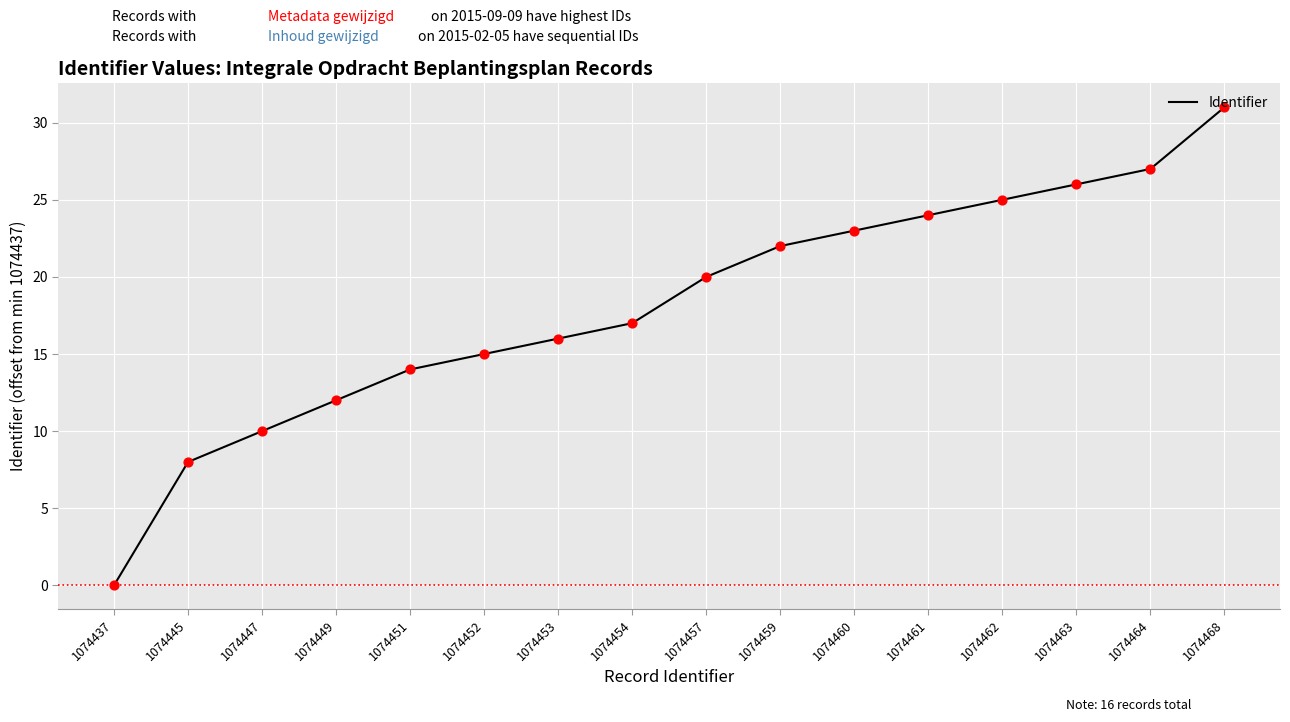

What is the change in value from 1074437 to 1074459?

+22